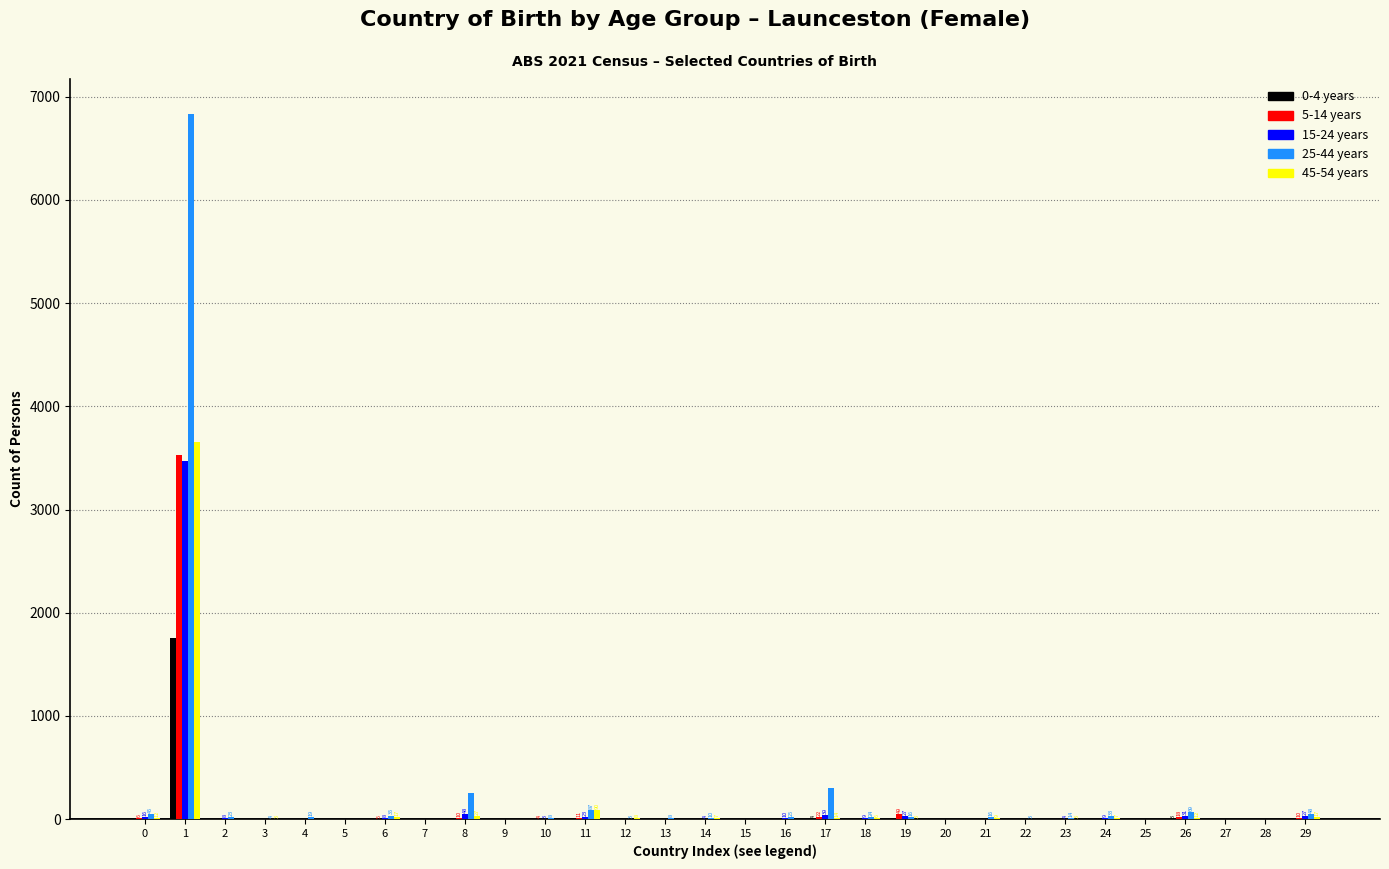

The value of 5-14 years at 14 is -2443. True or false?

False